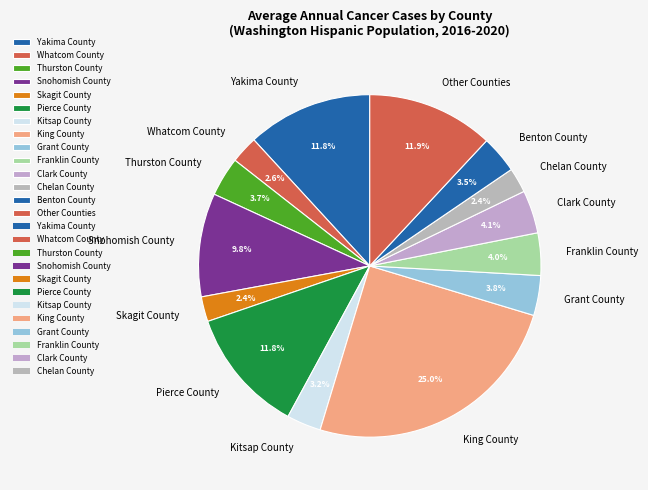

To the nearest percent, what portion does Grant County represent?

4%